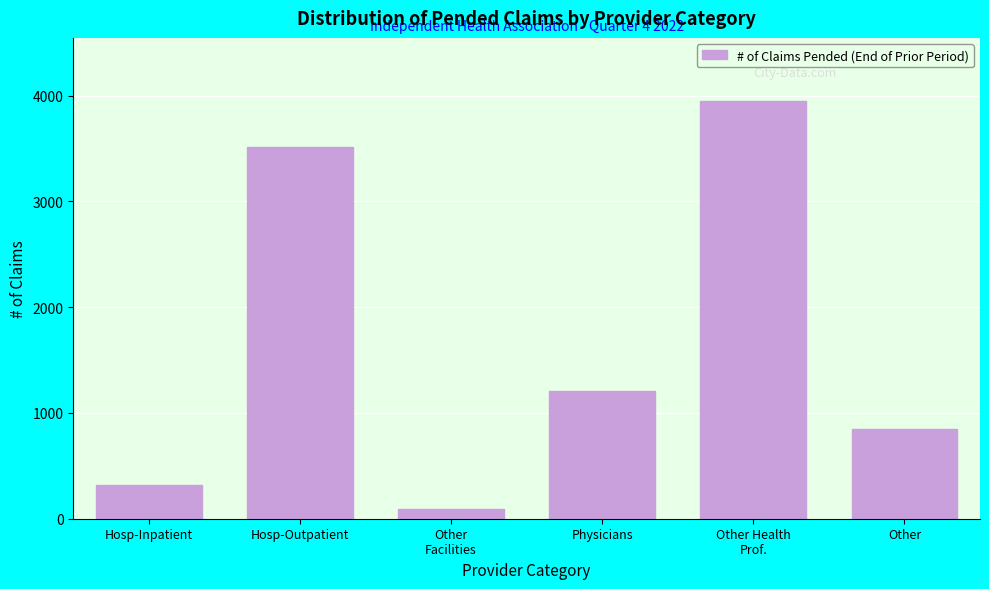

Reading right to left, extract all data points from this chart.

849	3954	1208	91	3519	315